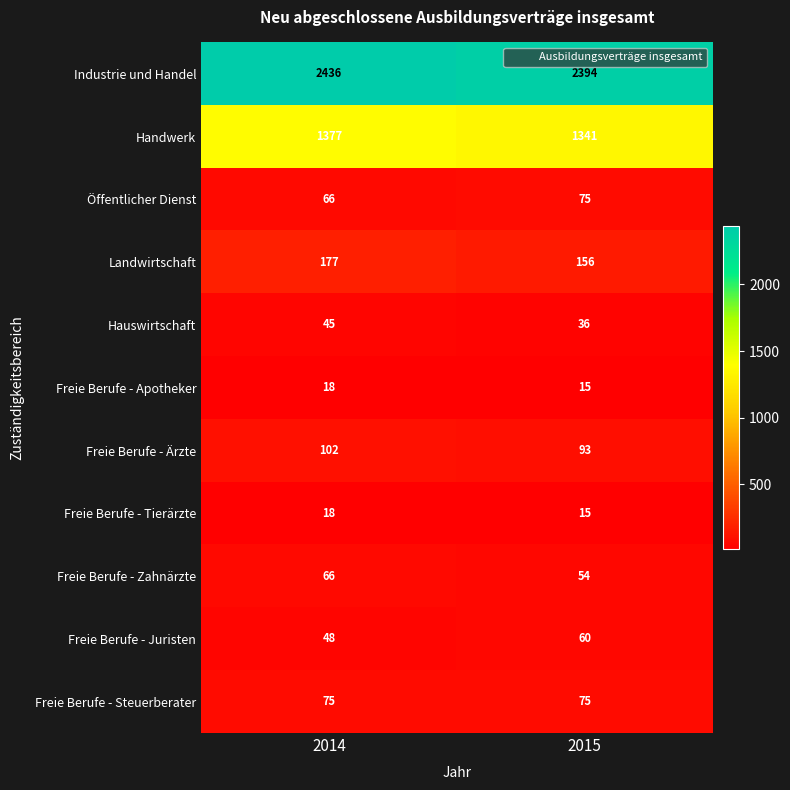

What is the spread (max minus min) of values at 2014?

2418